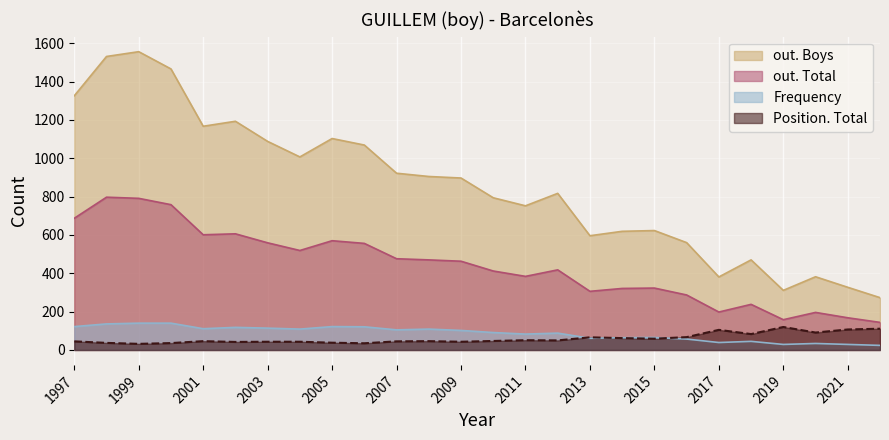

What is the approximate value of Position. Total at 2017, to the nearest 10?

100